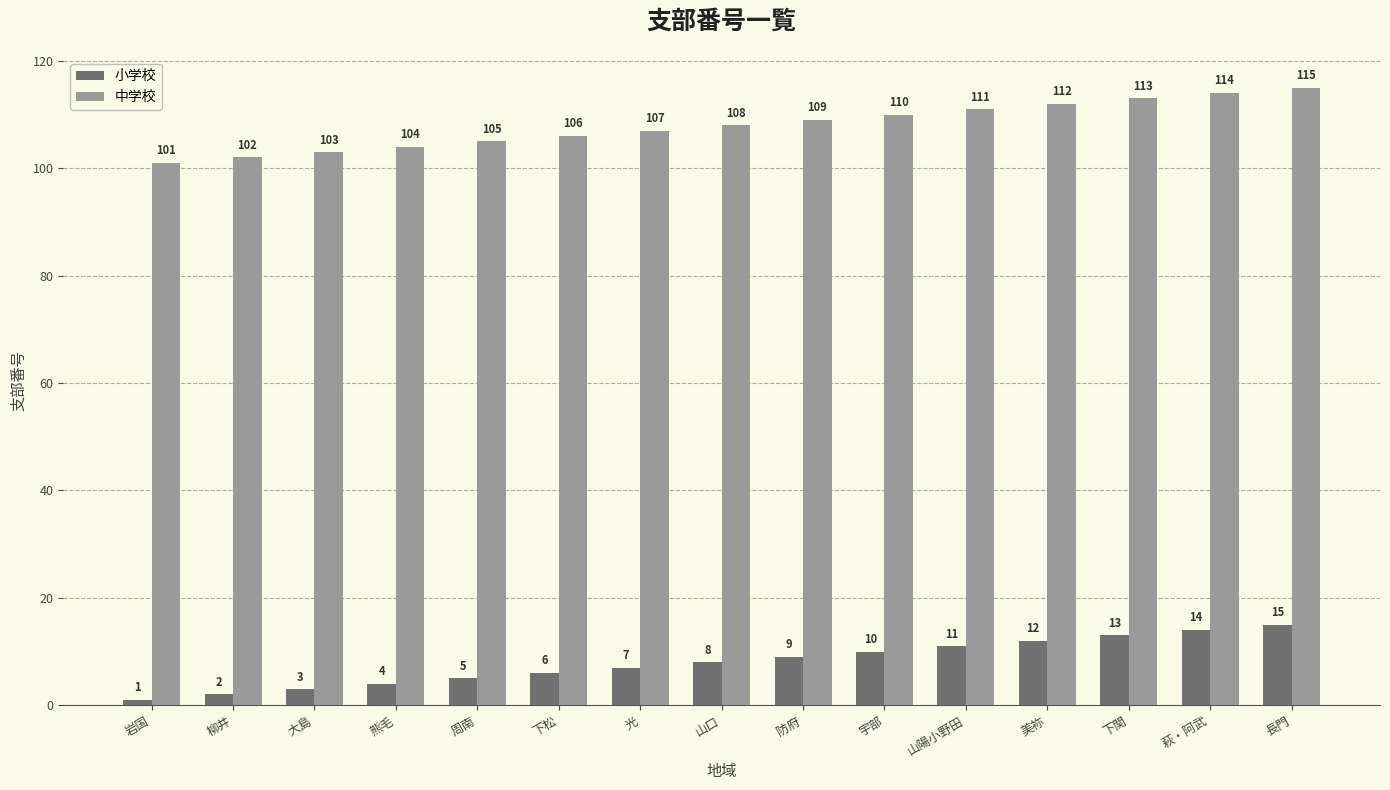

Reading left to right, list all the values displayed in this chart.

小学校: 1	2	3	4	5	6	7	8	9	10	11	12	13	14	15
中学校: 101	102	103	104	105	106	107	108	109	110	111	112	113	114	115